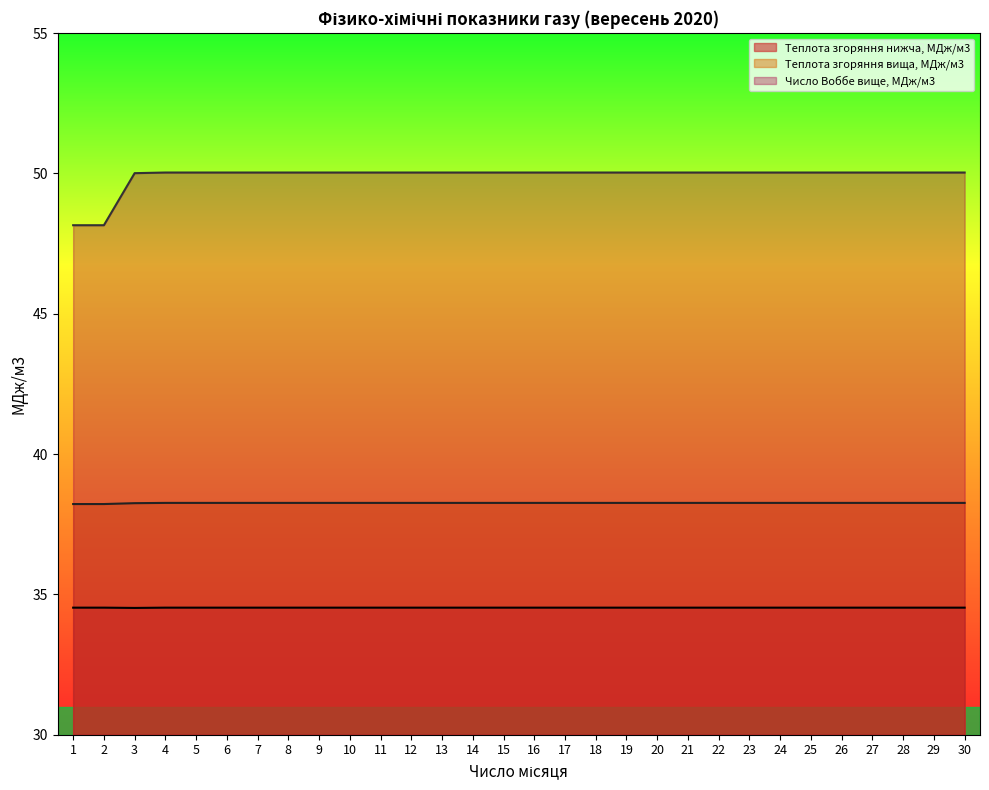

Reading right to left, list all the values displayed in this chart.

Теплота згоряння нижча, МДж/м3: 30=34.5	29=34.5	28=34.5	27=34.5	26=34.5	25=34.5	24=34.5	23=34.5	22=34.5	21=34.5	20=34.5	19=34.5	18=34.5	17=34.5	16=34.5	15=34.5	14=34.5	13=34.5	12=34.5	11=34.5	10=34.5	9=34.5	8=34.5	7=34.5	6=34.5	5=34.5	4=34.5	3=34.5	2=34.5	1=34.5
Теплота згоряння вища, МДж/м3: 30=38.3	29=38.3	28=38.3	27=38.3	26=38.3	25=38.3	24=38.3	23=38.3	22=38.3	21=38.3	20=38.3	19=38.3	18=38.3	17=38.3	16=38.3	15=38.3	14=38.3	13=38.3	12=38.3	11=38.3	10=38.3	9=38.3	8=38.3	7=38.3	6=38.3	5=38.3	4=38.3	3=38.3	2=38.2	1=38.2
Число Воббе вище, МДж/м3: 30=50.0	29=50.0	28=50.0	27=50.0	26=50.0	25=50.0	24=50.0	23=50.0	22=50.0	21=50.0	20=50.0	19=50.0	18=50.0	17=50.0	16=50.0	15=50.0	14=50.0	13=50.0	12=50.0	11=50.0	10=50.0	9=50.0	8=50.0	7=50.0	6=50.0	5=50.0	4=50.0	3=50.0	2=48.2	1=48.2